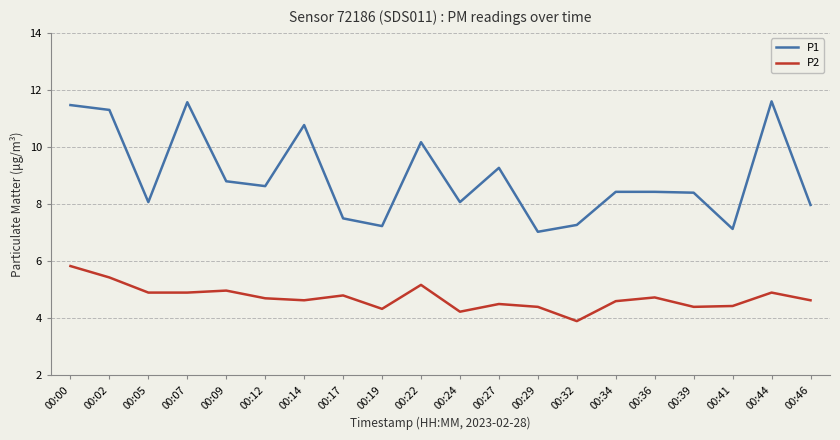

Rank the series at 00:19 from lowest to highest value.

P2, P1